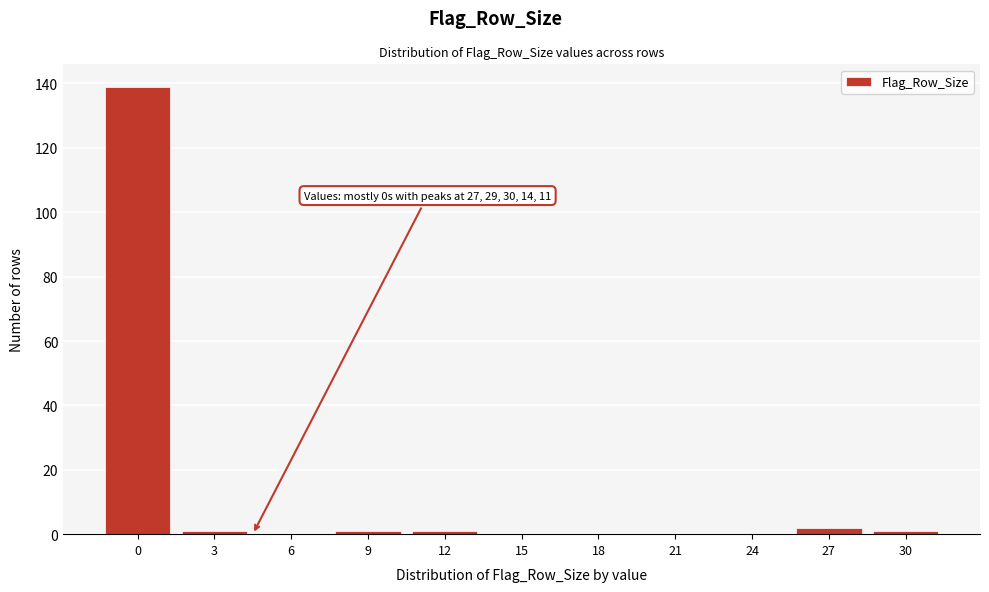

Reading left to right, list all the values displayed in this chart.

0=139	3=1	6=0	9=1	12=1	15=0	18=0	21=0	24=0	27=2	30=1